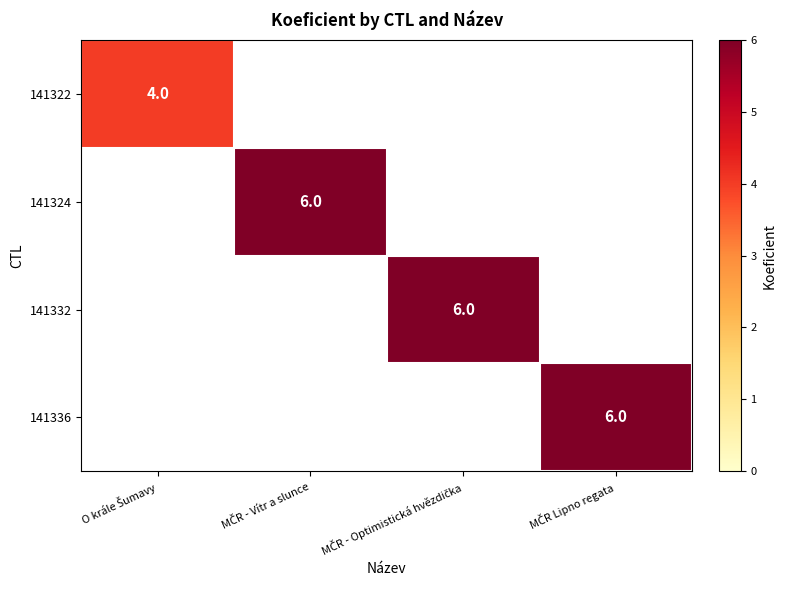

Which label corresponds to the largest value in the chart?

MČR - Vítr a slunce